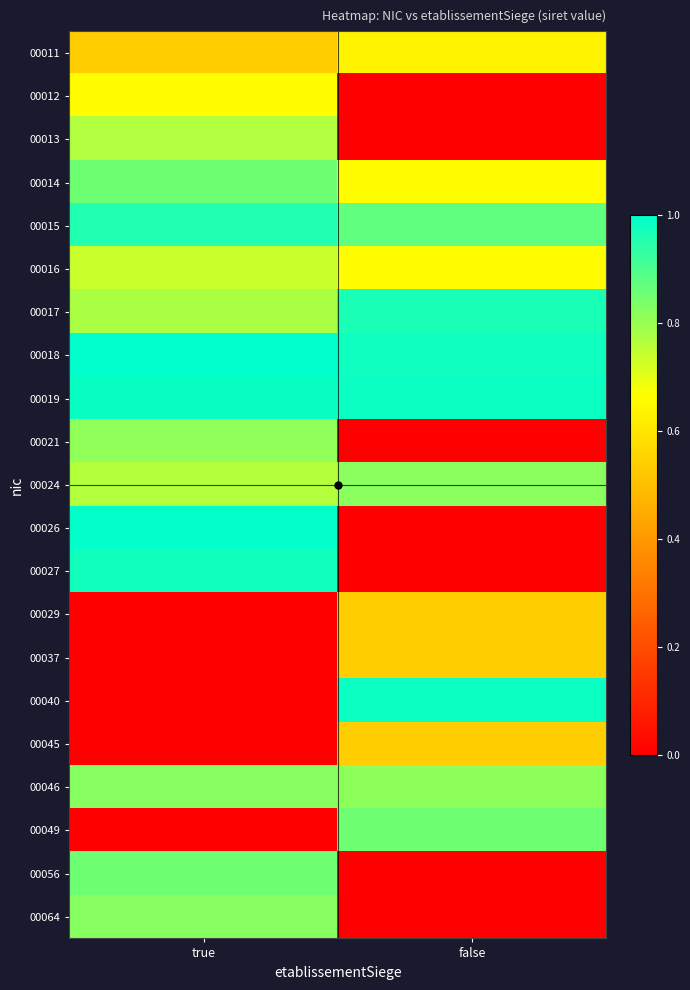

Which series changed the most between true and false?

00026